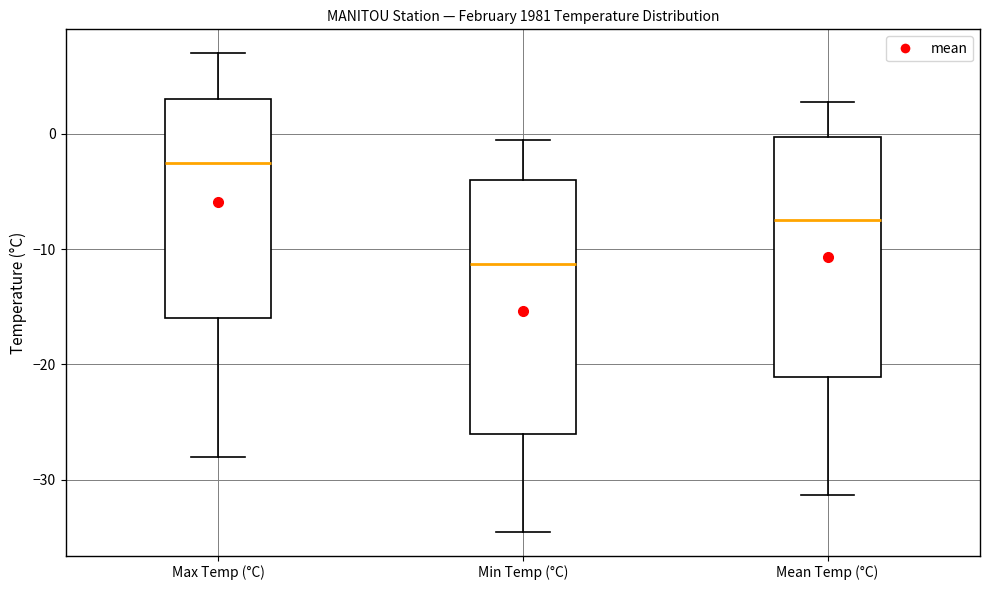

Comparing the boxes themselves (not the whiskers), which one is the tallest?

Min Temp (°C)